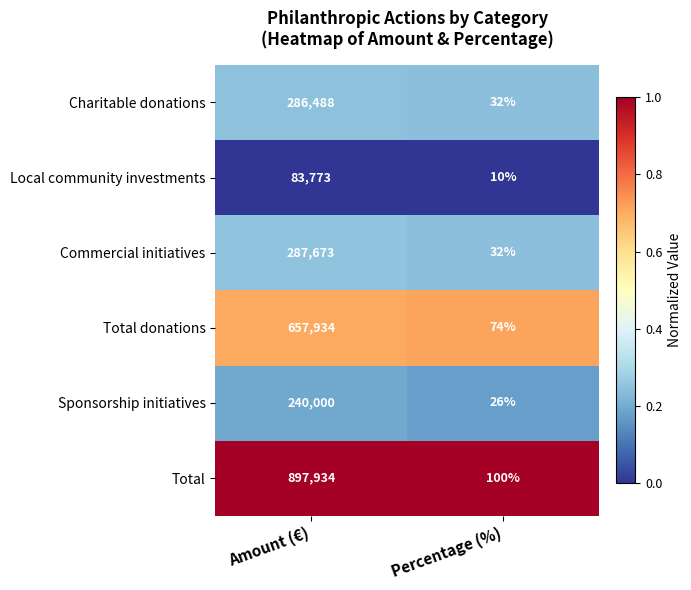

Reading right to left, extract all data points from this chart.

Charitable donations: 32	286488
Local community investments: 10	83773
Commercial initiatives: 32	287673
Total donations: 74	657934
Sponsorship initiatives: 26	240000
Total: 100	897934